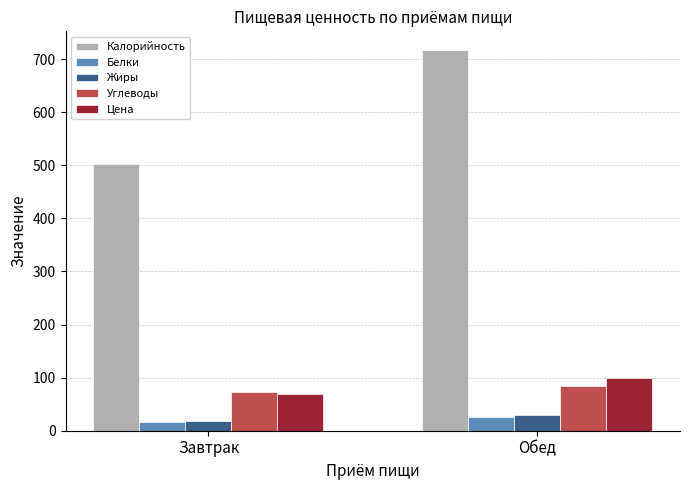

Rank the categories by Жиры value from lowest to highest.

Завтрак, Обед